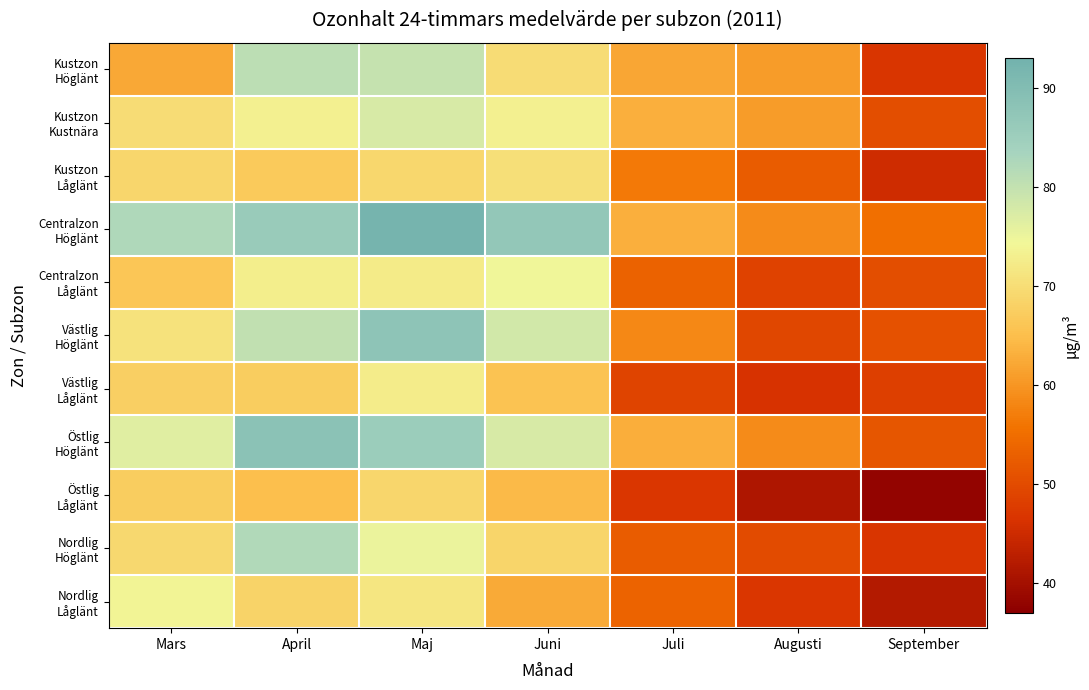

List the series in order of their peak value, lowest first.

Östlig Låglänt, Kustzon Låglänt, Västlig Låglänt, Nordlig Låglänt, Centralzon Låglänt, Kustzon Kustnära, Kustzon Höglänt, Nordlig Höglänt, Västlig Höglänt, Östlig Höglänt, Centralzon Höglänt